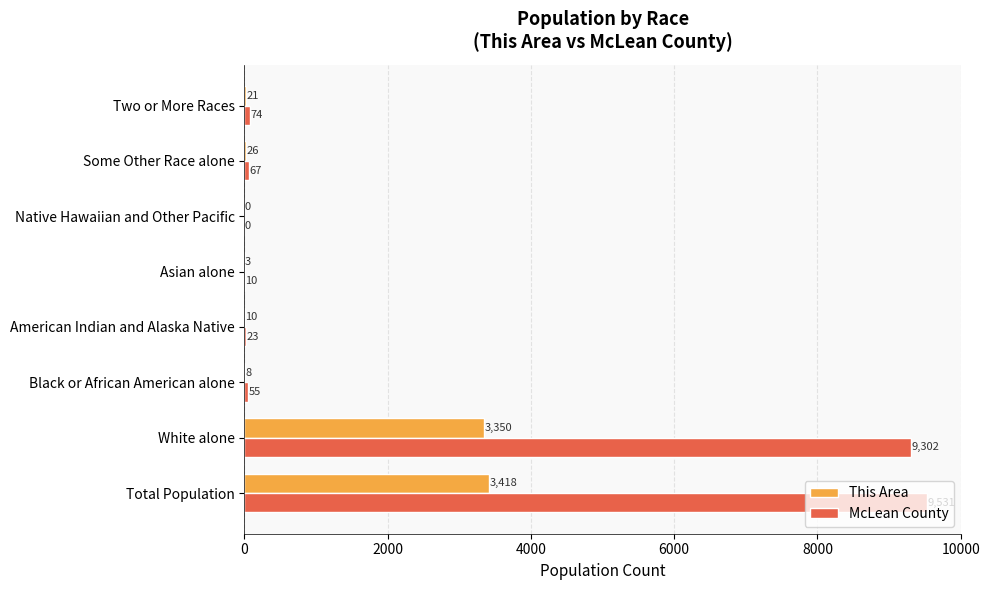

At which category is the sum across all series the highest?

Total Population